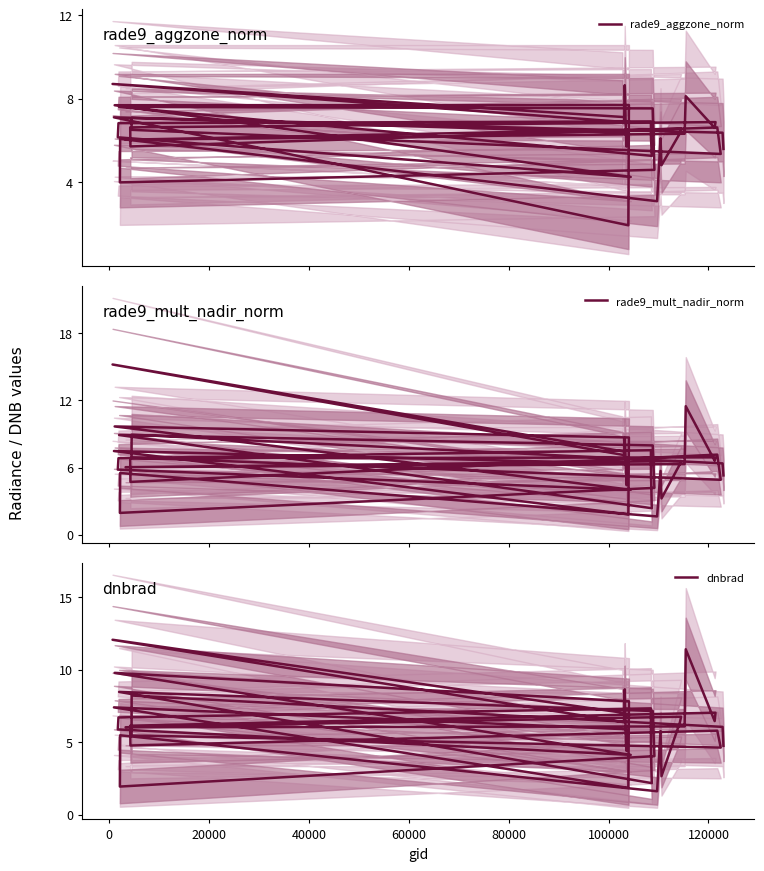

Reading left to right, what are all the values shown in this chart?

rade9_aggzone_norm: 7.1	8.7	6.9	8.7	6.3	5.7	6.4	7.1	1.9	7.7	7.7	4.3	6.2	6.8	6.9	6.1	5.3	7.6	7.5	4.6	4.0	6.1	3.1	6.1	4.8	6.4	6.6	6.0	6.3	8.1	6.6	6.9	6.6	5.7	6.6	5.4	6.5	7.1	6.4	5.6
rade9_mult_nadir_norm: 7.5	15.2	7.1	8.7	6.0	4.4	6.4	7.5	1.8	8.7	9.7	4.0	5.8	6.8	7.6	5.5	2.4	8.9	8.0	4.2	2.0	5.5	1.6	5.7	3.3	6.3	6.6	6.0	6.3	11.5	6.6	6.9	6.8	4.7	7.2	4.9	6.9	9.0	6.4	5.3
dnbrad: 7.0	12.1	6.4	8.7	4.9	4.4	5.9	7.4	1.9	7.8	9.8	4.1	5.9	6.7	7.3	4.3	2.2	8.5	7.2	4.1	2.0	5.5	1.6	5.8	2.7	6.4	6.8	6.0	6.1	11.4	6.5	7.0	6.1	4.8	5.8	4.6	5.5	8.2	6.1	4.8